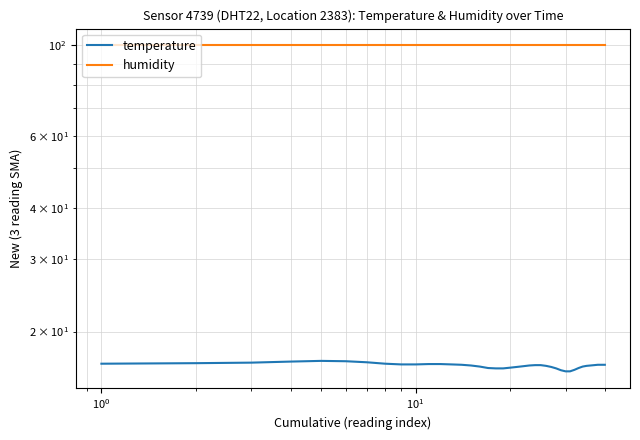

What are all the series names shown in the legend?

temperature, humidity